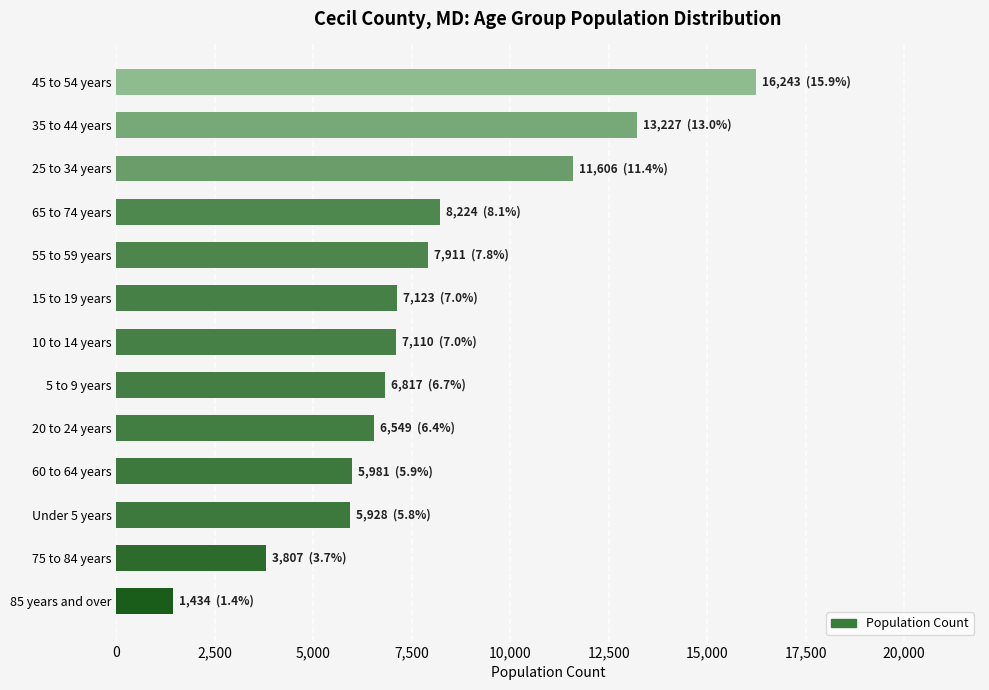

Does the chart contain stacked bars?

No